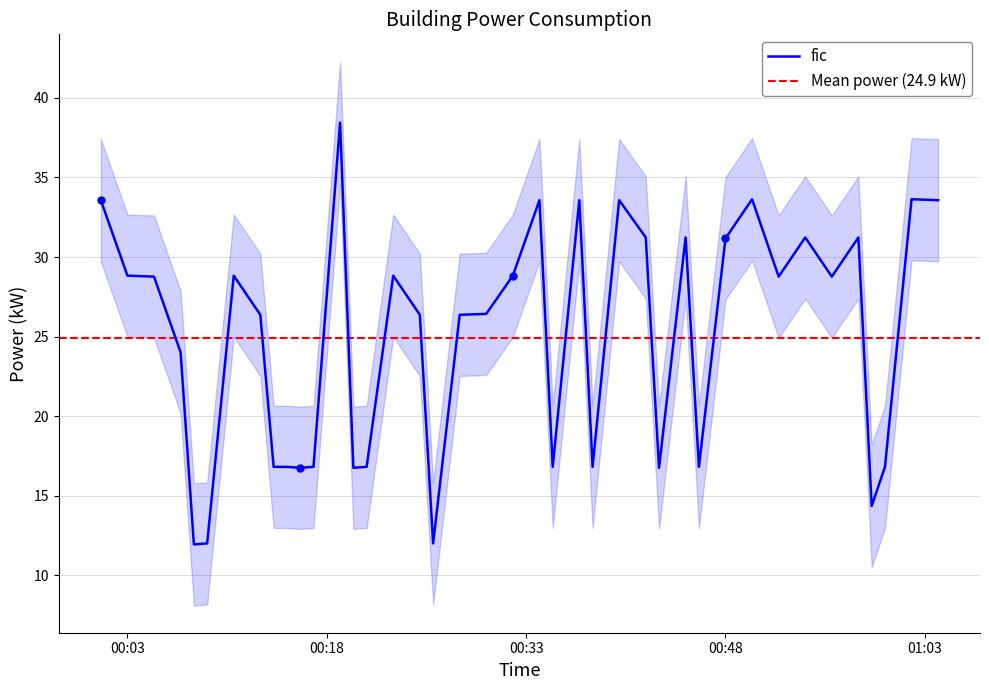

Between 2022-09-21T00:43:00 and 2022-09-21T00:46:00, which is larger?

2022-09-21T00:46:00